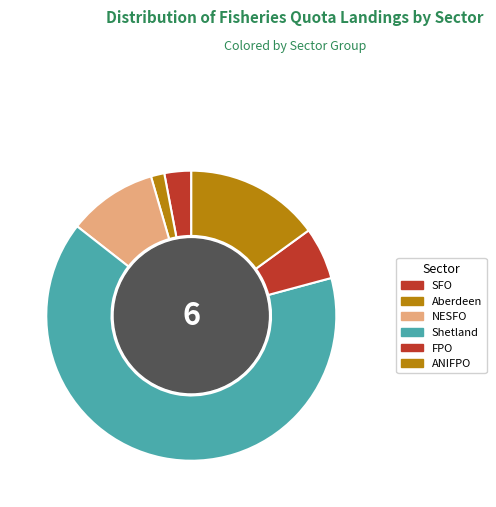

To the nearest percent, what portion does NESFO represent?

10%